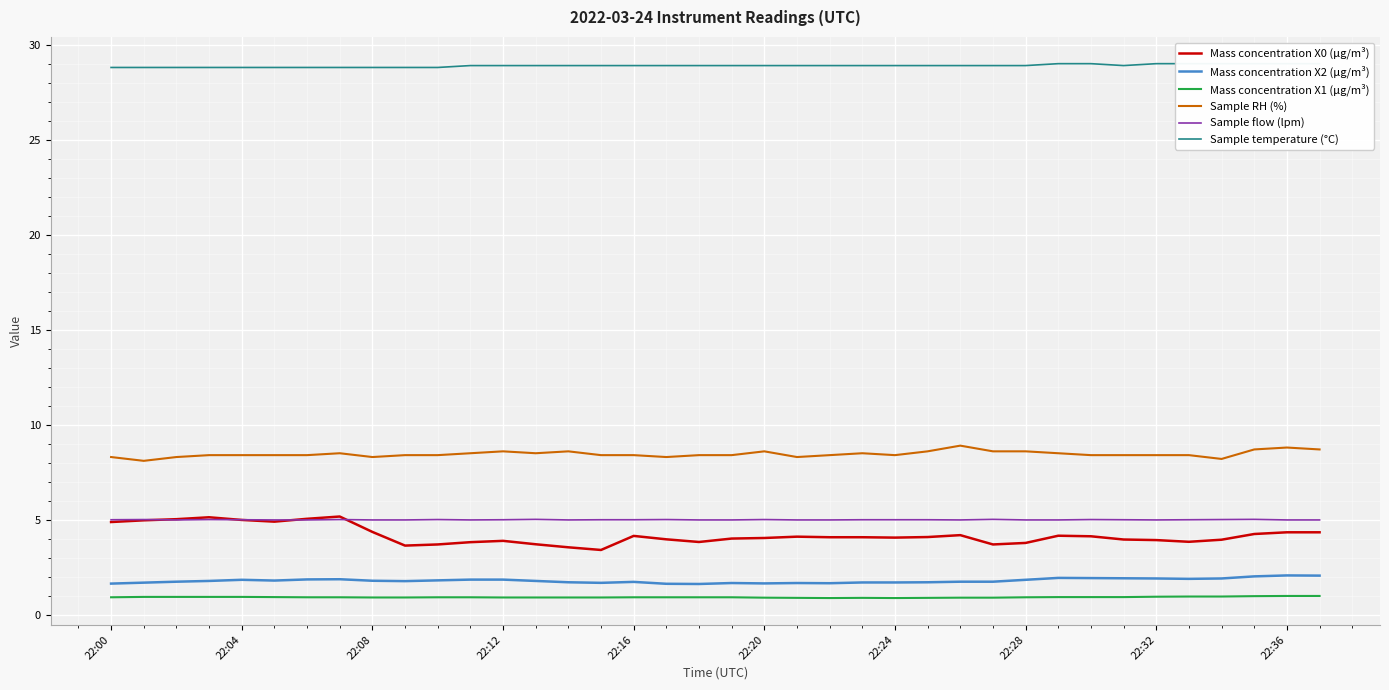

How many lines are shown in the chart?

6